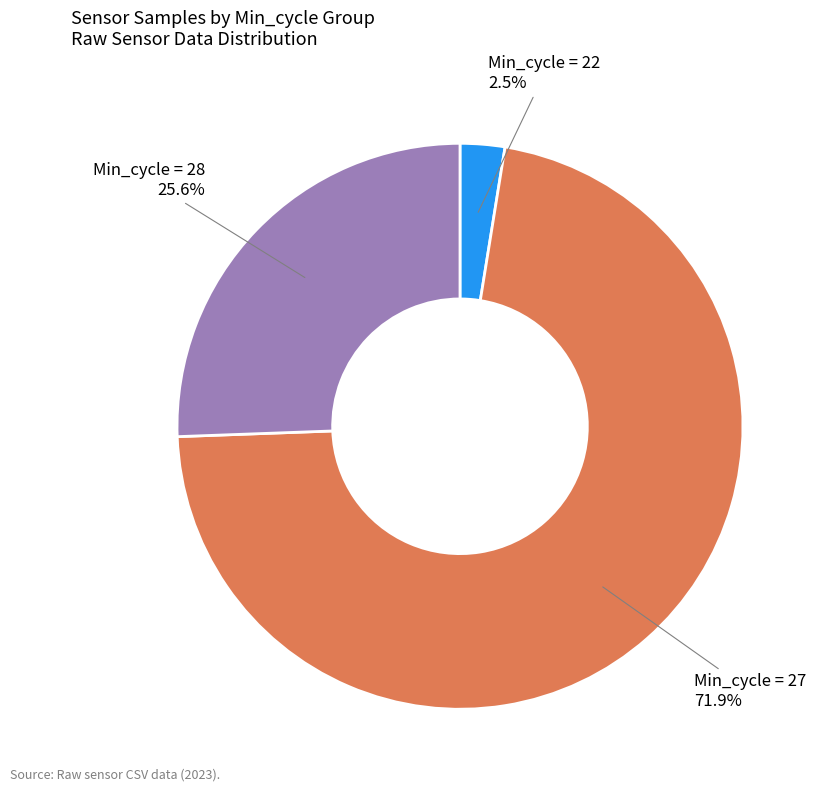

Does any single category account for the majority?

Yes